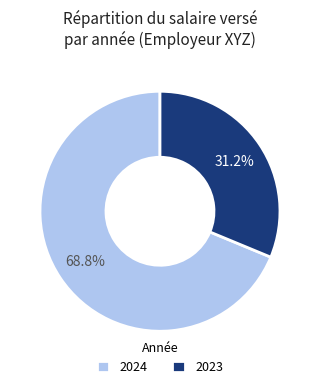

Do 2023 and 2024 together represent more than half of the pie?

Yes